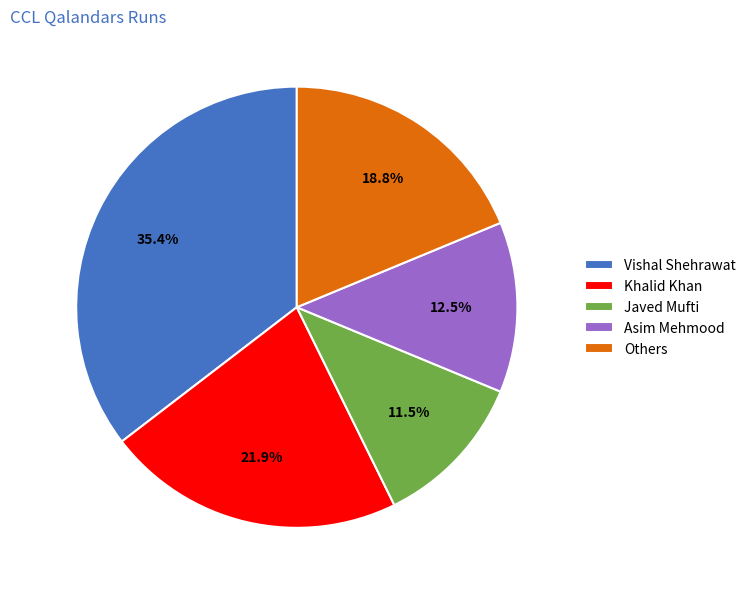

How many slices are in this pie chart?

5